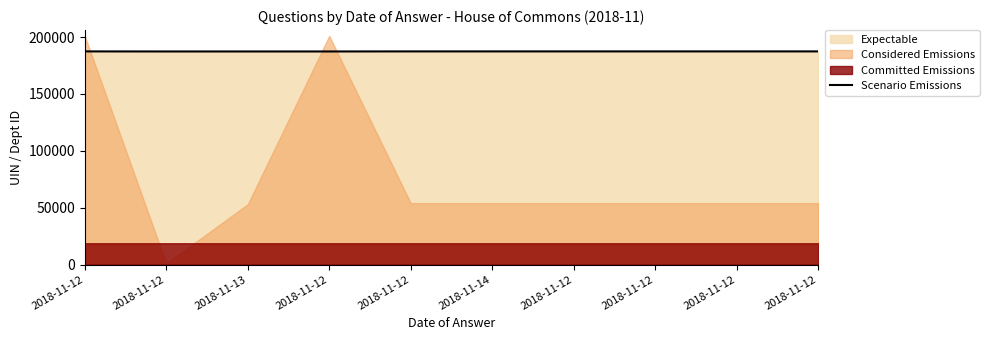

Does the chart display data point markers on the line(s)?

No